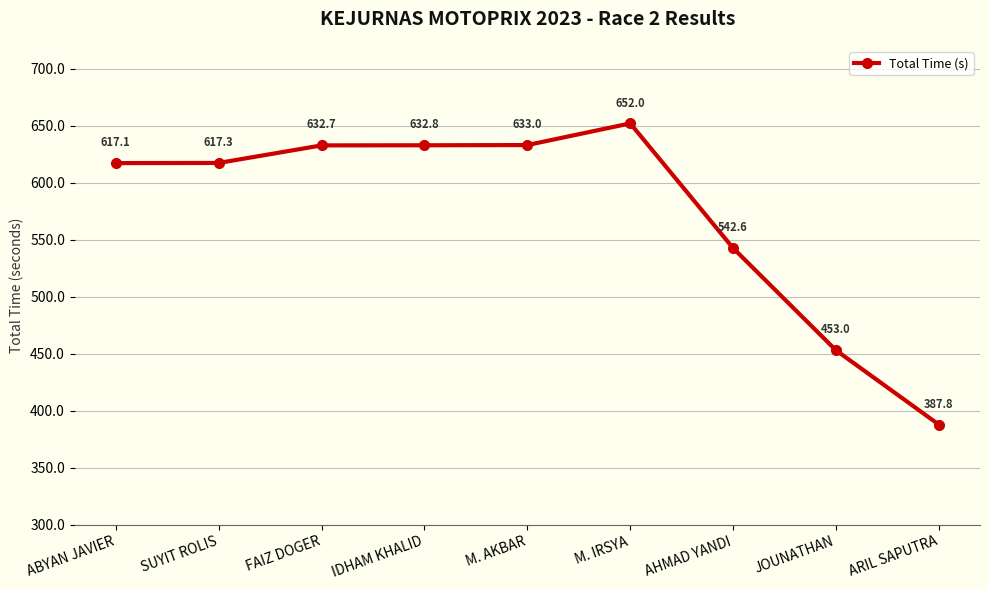

The chart shows a value of 453.0 at JOUNATHAN. True or false?

True